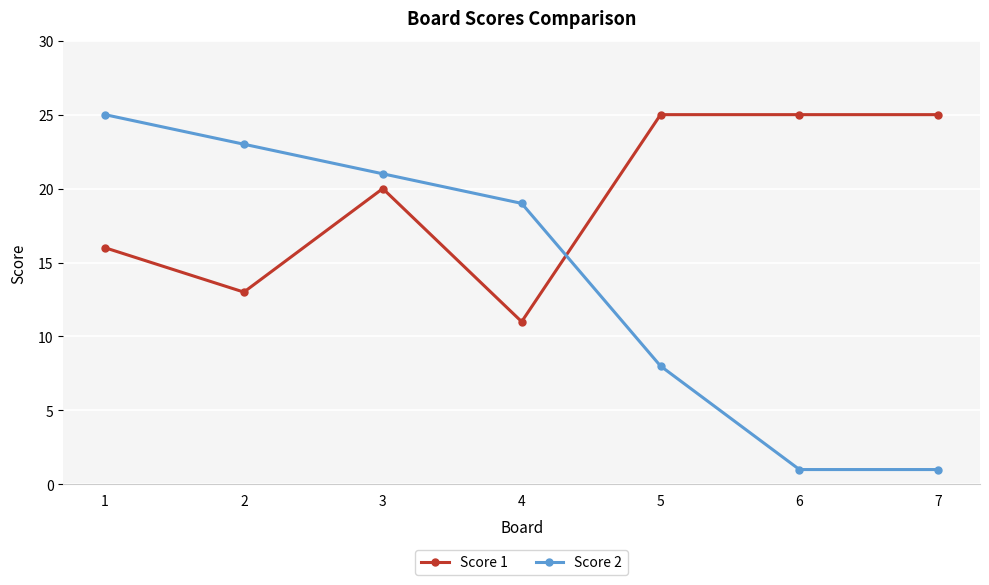

What is the value of the Score 1 point at the 6th from the left?

25